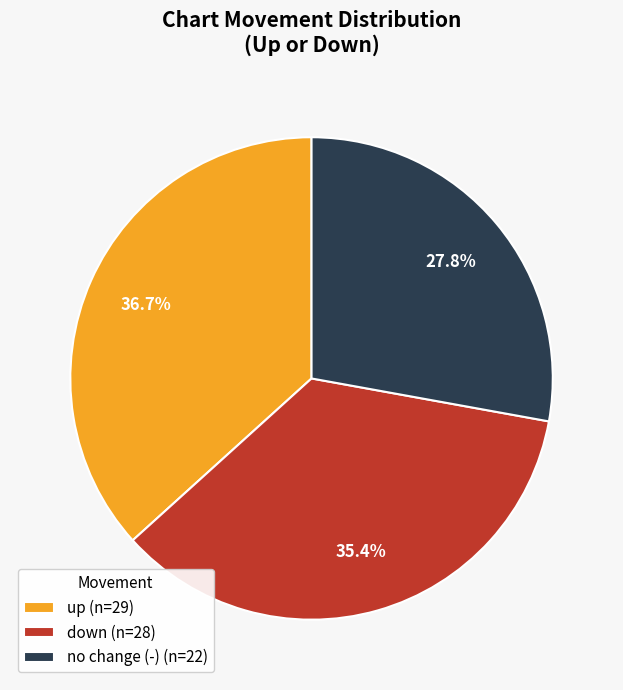

Does any single category account for the majority?

No